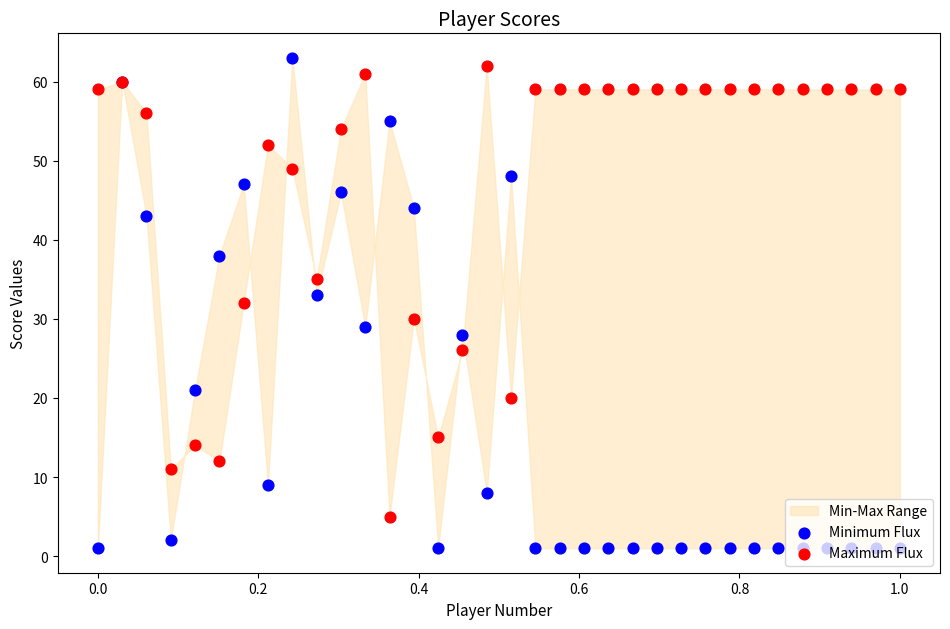

Which series has the widest spread of Y values?

Minimum Flux